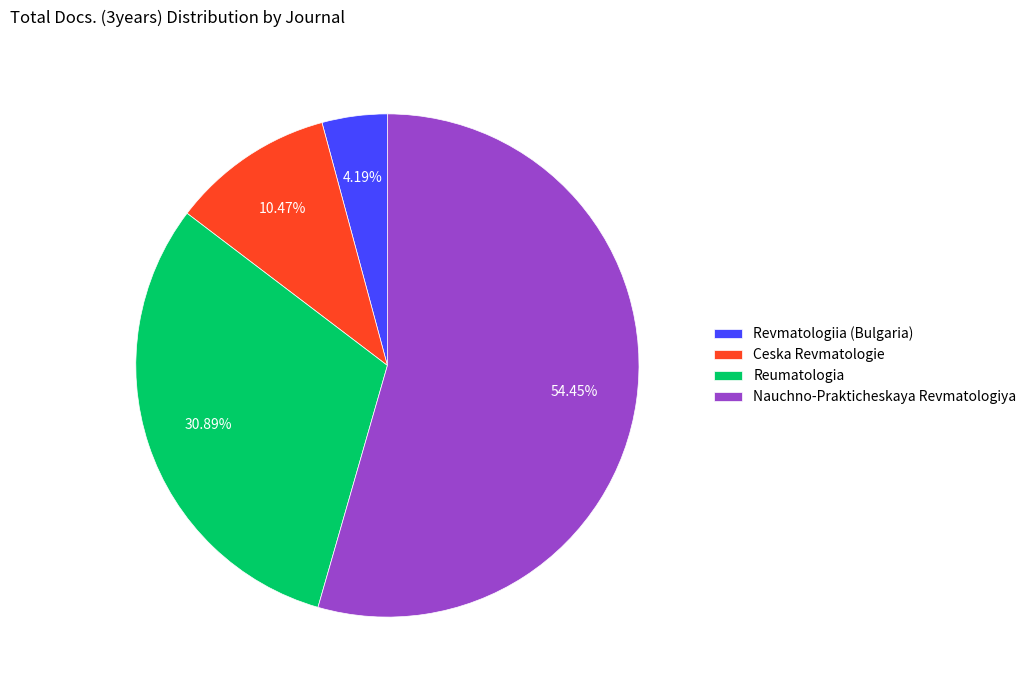

How many slices are in this pie chart?

4